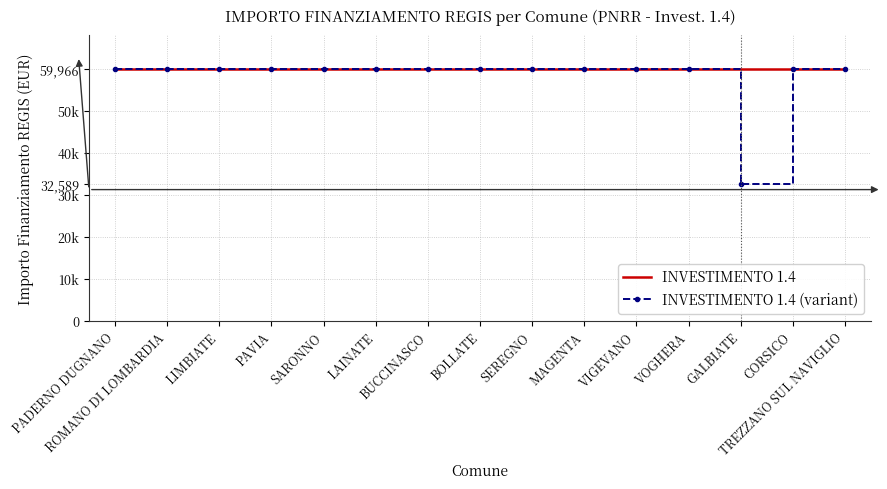

What are all the series names shown in the legend?

INVESTIMENTO 1.4, INVESTIMENTO 1.4 (variant)